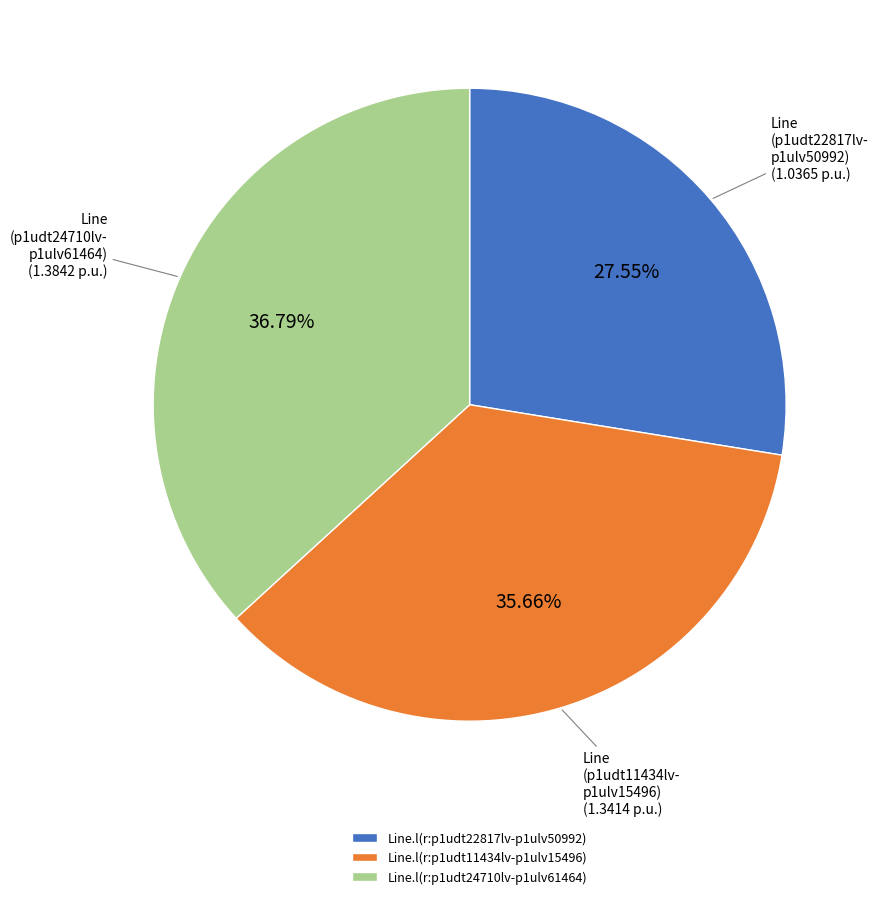

Which category has the smallest portion of the pie?

Line.l(r:p1udt22817lv-p1ulv50992)